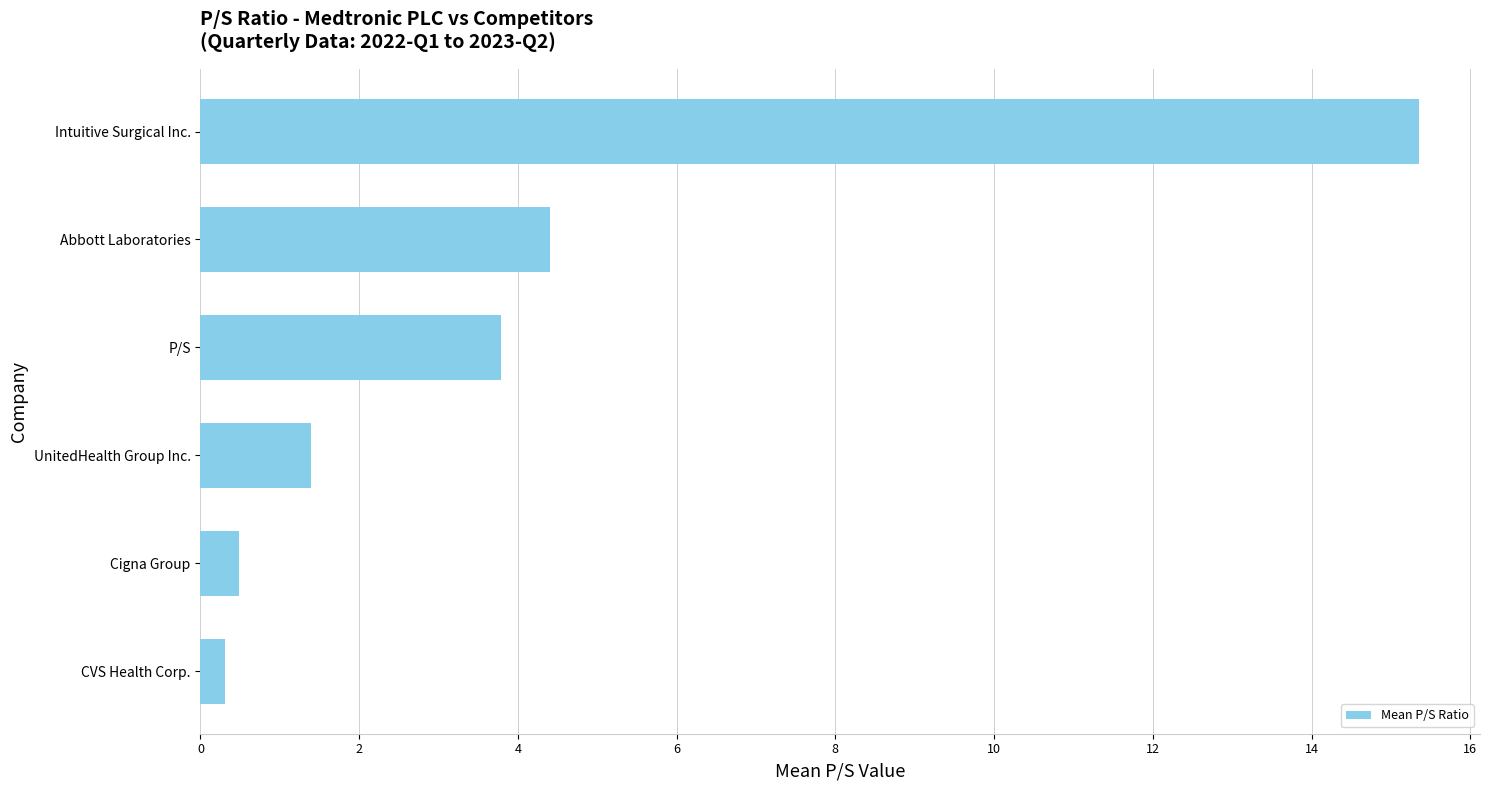

Reading bottom to top, extract all data points from this chart.

0.3	0.5	1.4	3.8	4.4	15.4